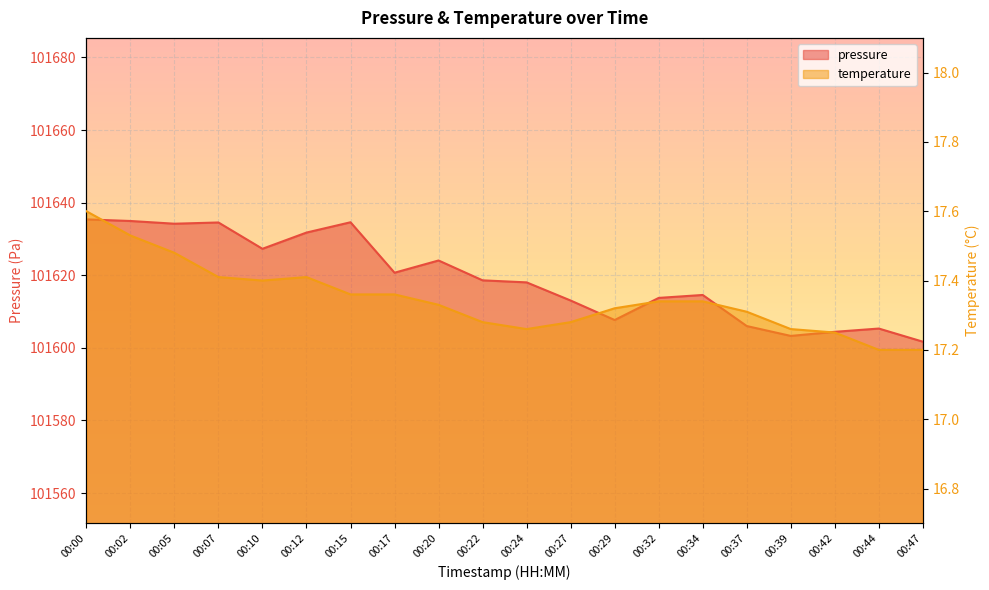

Which series has the widest spread of values?

pressure